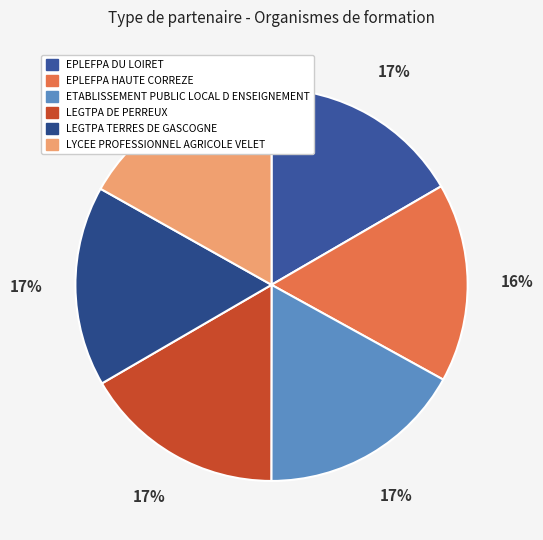

Count the number of slices in the pie.

6